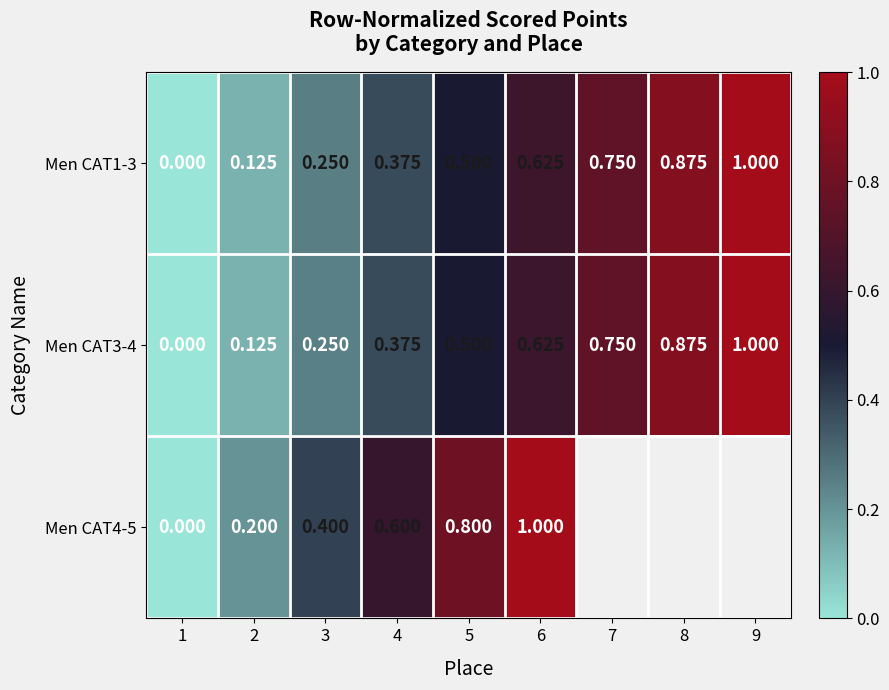

Is the value of Men CAT1-3 at 9 greater than the value of Men CAT4-5 at 2?

Yes